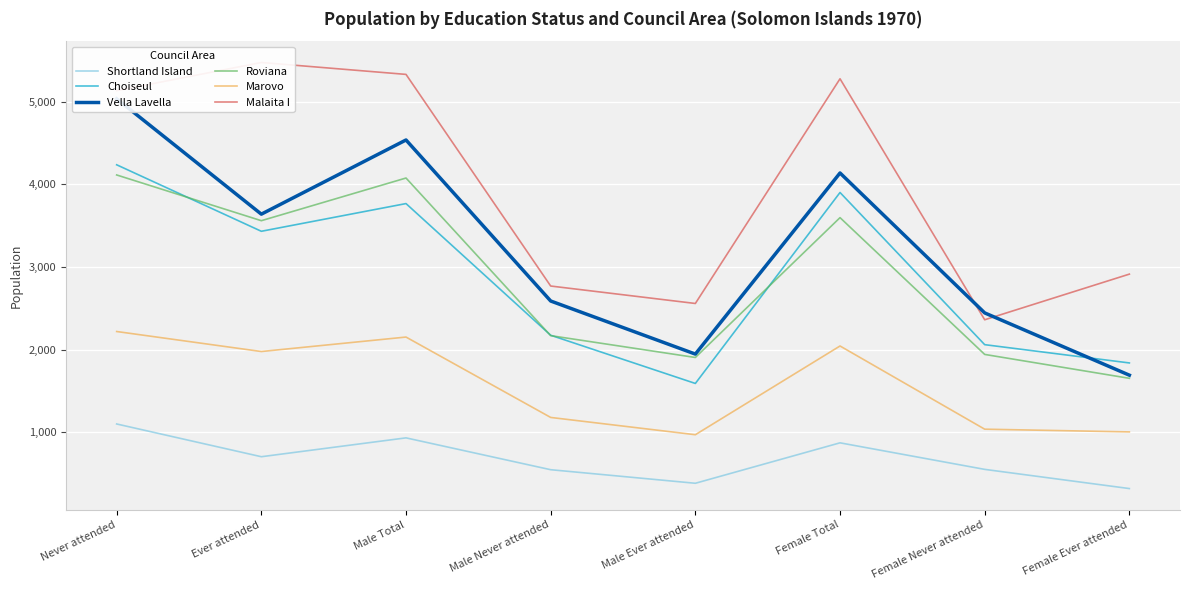

What is the approximate value of Roviana at Ever attended?

3560